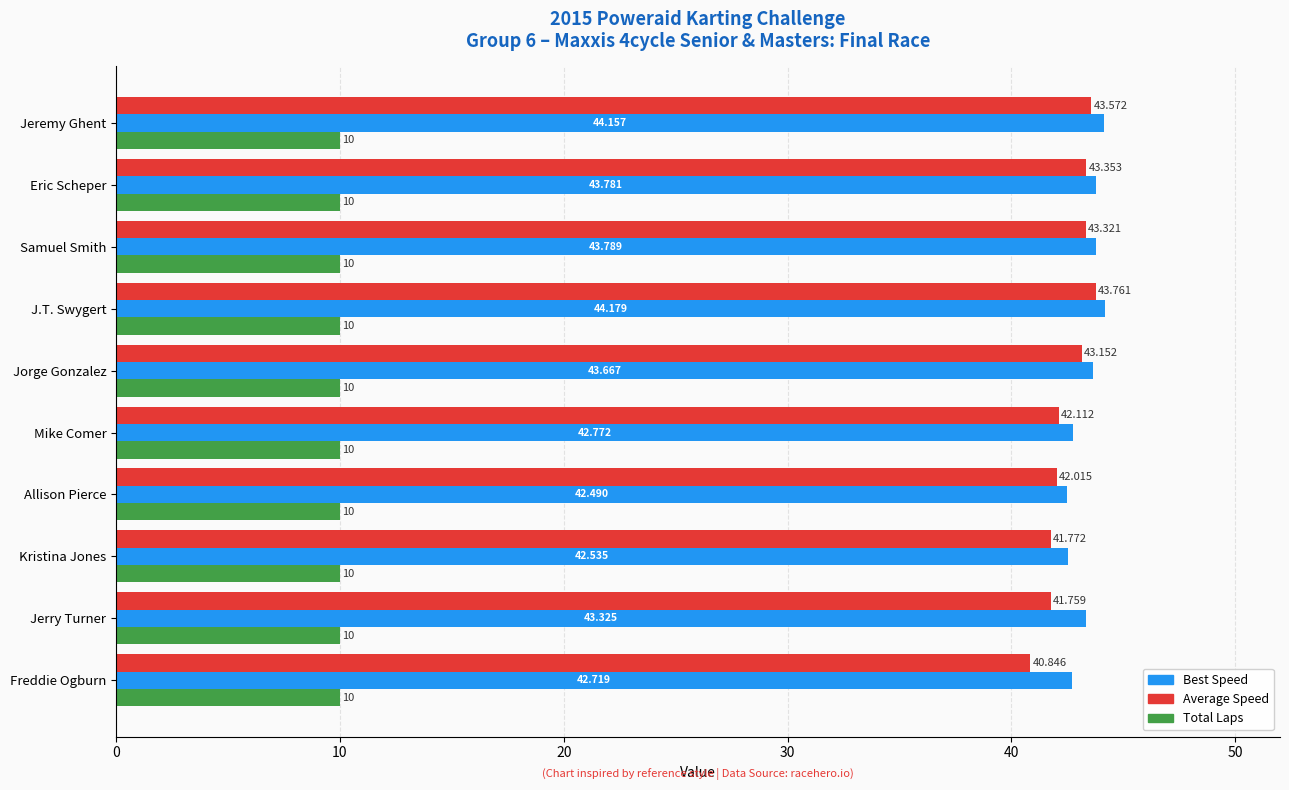

Which series has the widest spread of values?

Average Speed